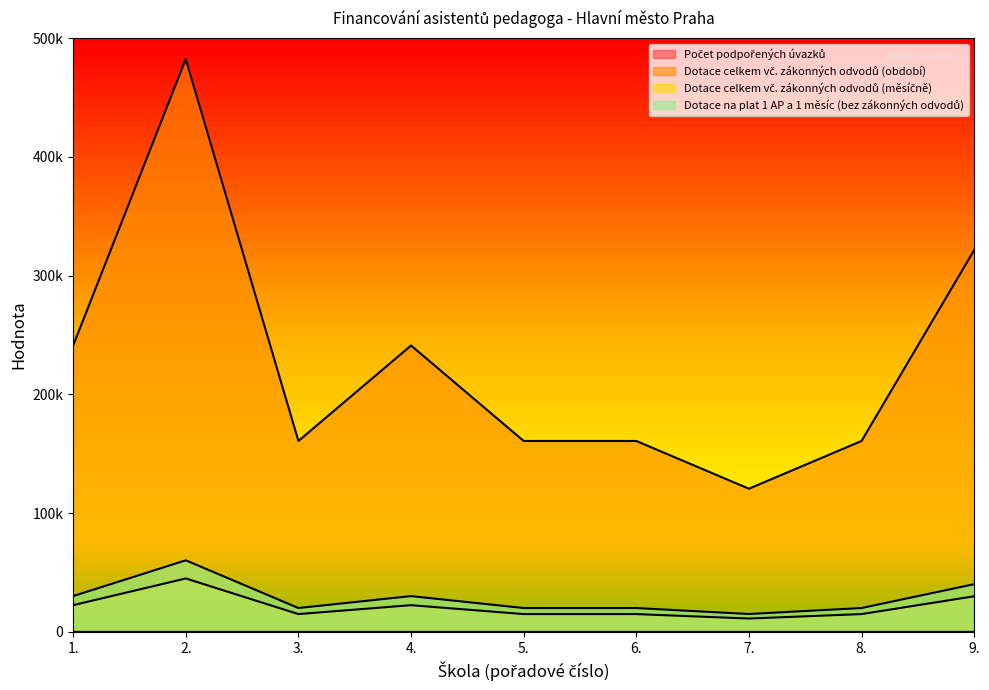

Between 6. and 9., which is larger?

9.